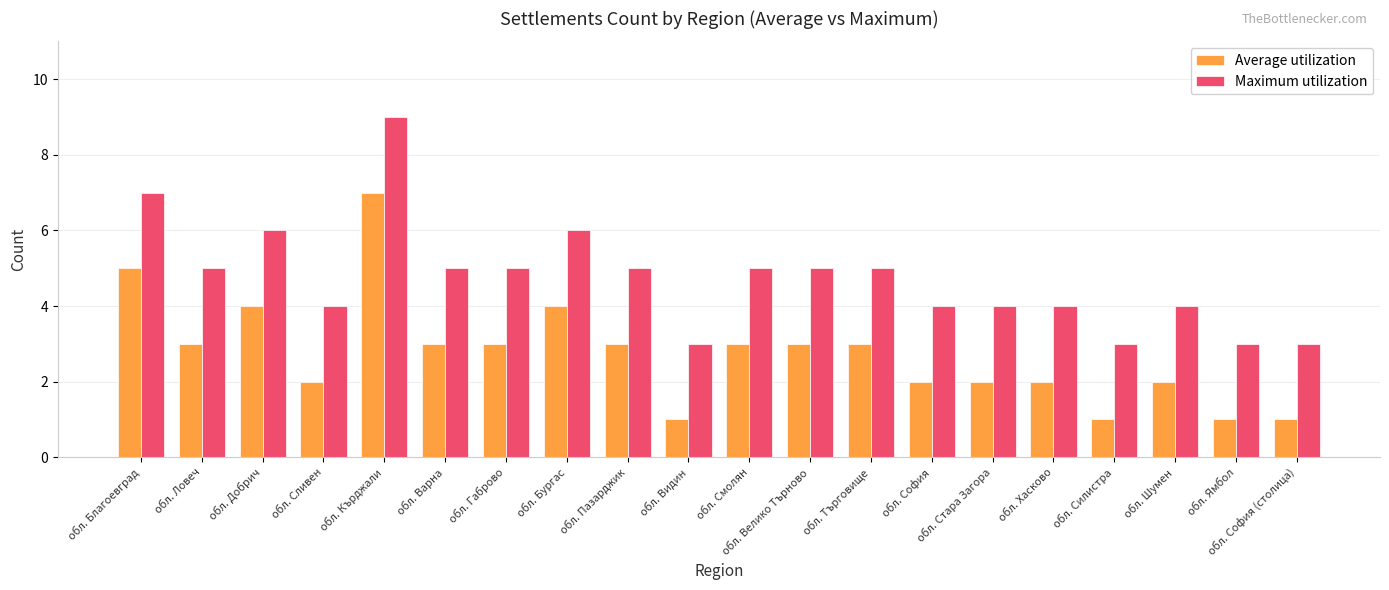

Reading left to right, extract all data points from this chart.

Average utilization: обл. Благоевград=5	обл. Ловеч=3	обл. Добрич=4	обл. Сливен=2	обл. Кърджали=7	обл. Варна=3	обл. Габрово=3	обл. Бургас=4	обл. Пазарджик=3	обл. Видин=1	обл. Смолян=3	обл. Велико Търново=3	обл. Търговище=3	обл. София=2	обл. Стара Загора=2	обл. Хасково=2	обл. Силистра=1	обл. Шумен=2	обл. Ямбол=1	обл. София (столица)=1
Maximum utilization: обл. Благоевград=7	обл. Ловеч=5	обл. Добрич=6	обл. Сливен=4	обл. Кърджали=9	обл. Варна=5	обл. Габрово=5	обл. Бургас=6	обл. Пазарджик=5	обл. Видин=3	обл. Смолян=5	обл. Велико Търново=5	обл. Търговище=5	обл. София=4	обл. Стара Загора=4	обл. Хасково=4	обл. Силистра=3	обл. Шумен=4	обл. Ямбол=3	обл. София (столица)=3